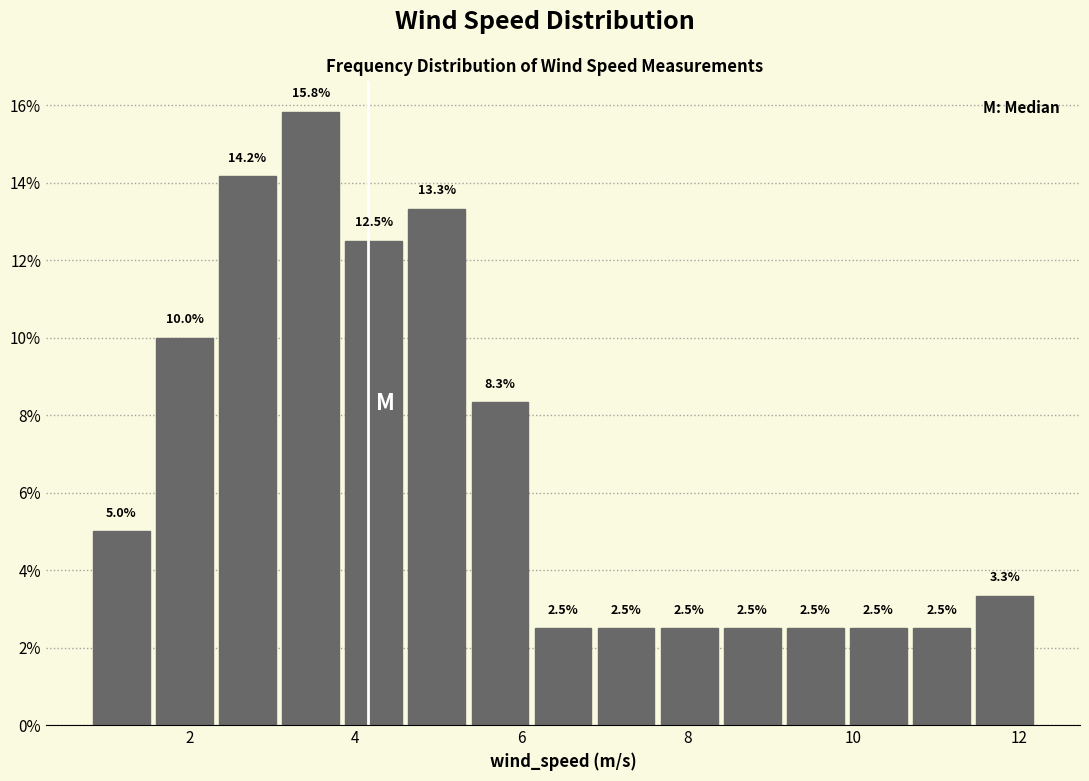

Around what value on the x-axis is the tallest bar? Give the approximate position of its centre, as read against the axis.

3.4